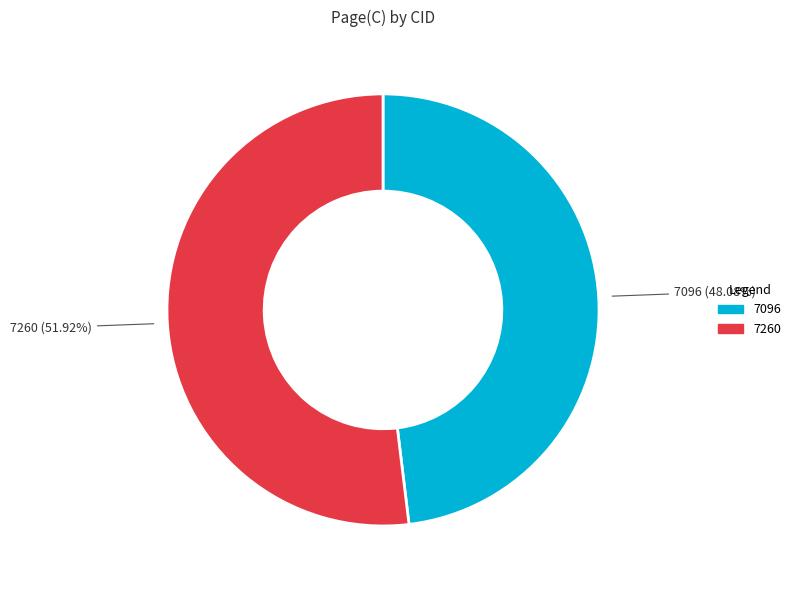

What percentage is the 7260 slice, to the nearest percent?

52%